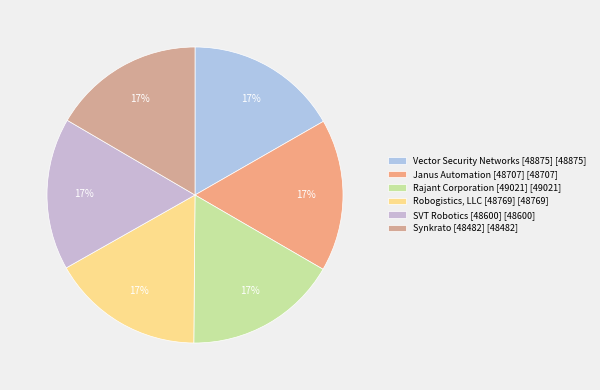

Is there any slice that represents more than half of the pie?

No